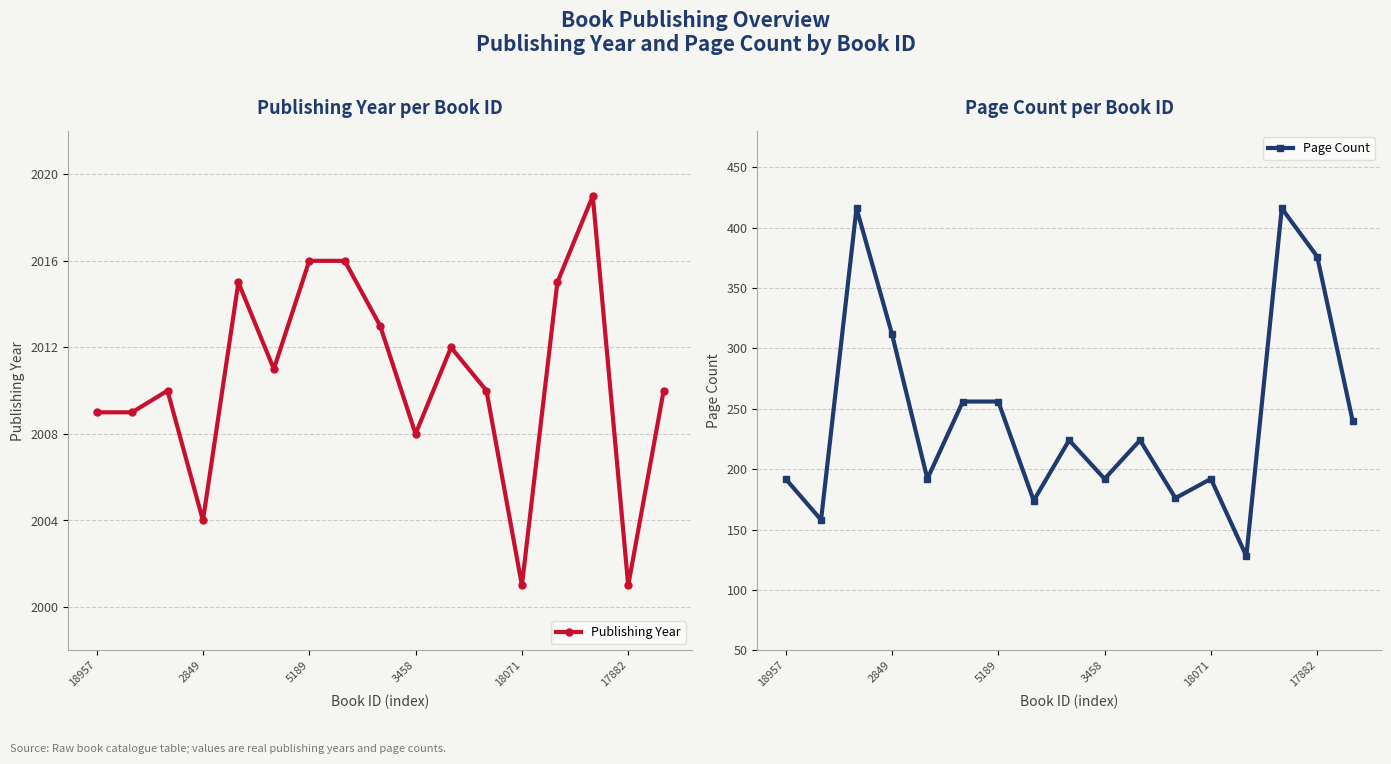

Is it true that Page Count equals 192 at 3458?

True